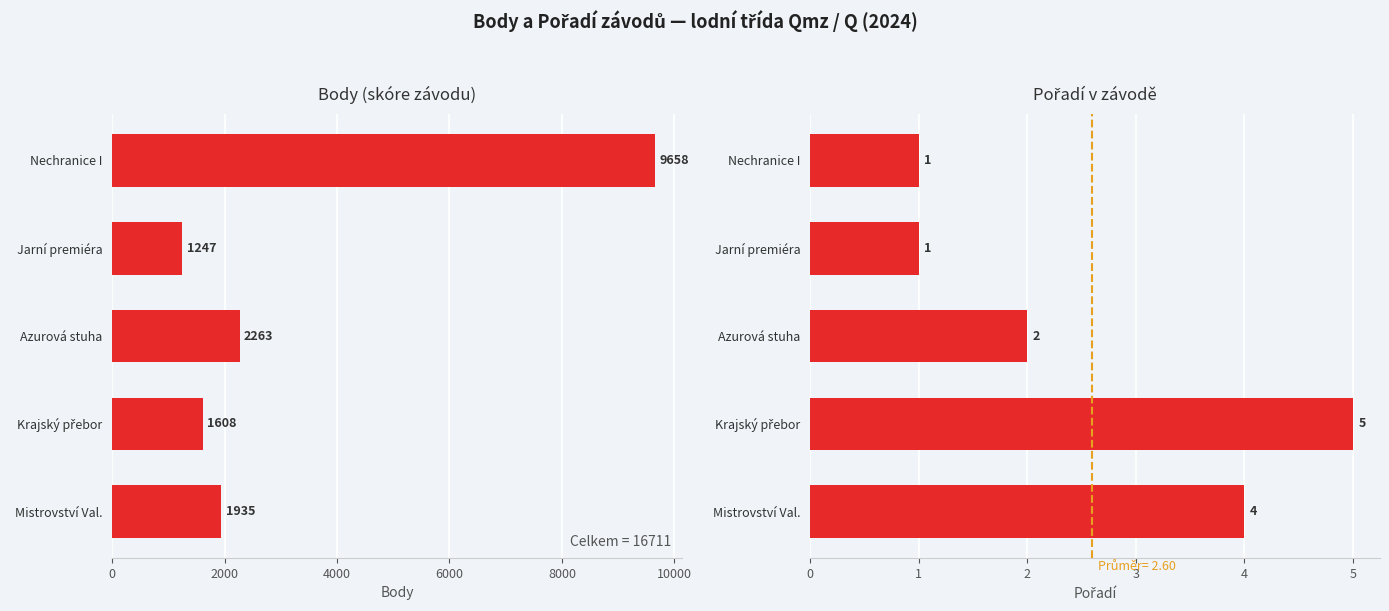

Which series has the largest total across all categories?

Body